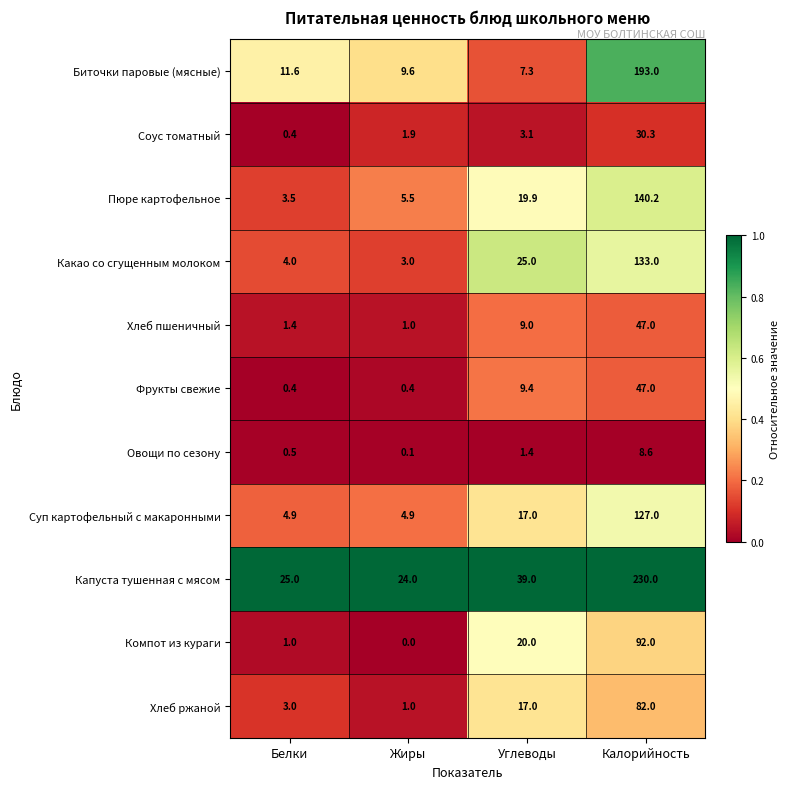

Which series has the widest spread of values?

Капуста тушенная с мясом